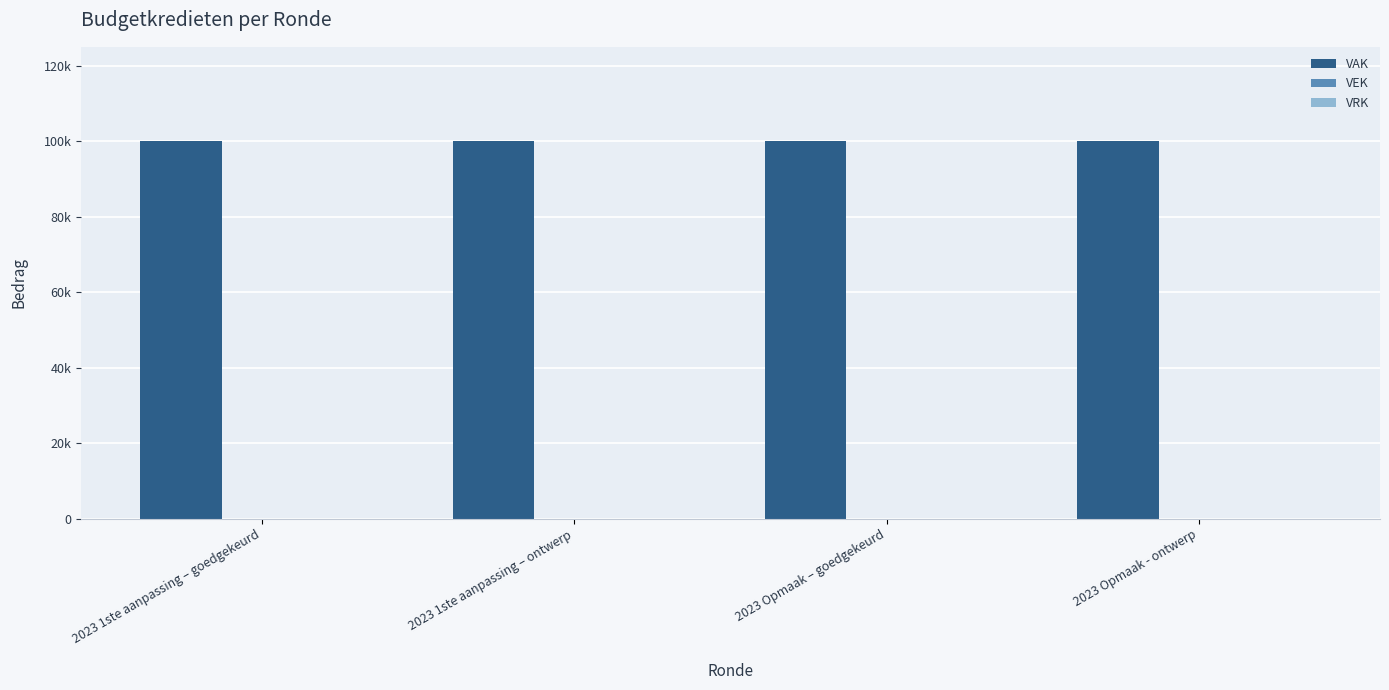

List the labels in order of VRK value, largest first.

2023 1ste aanpassing – goedgekeurd, 2023 1ste aanpassing – ontwerp, 2023 Opmaak – goedgekeurd, 2023 Opmaak - ontwerp